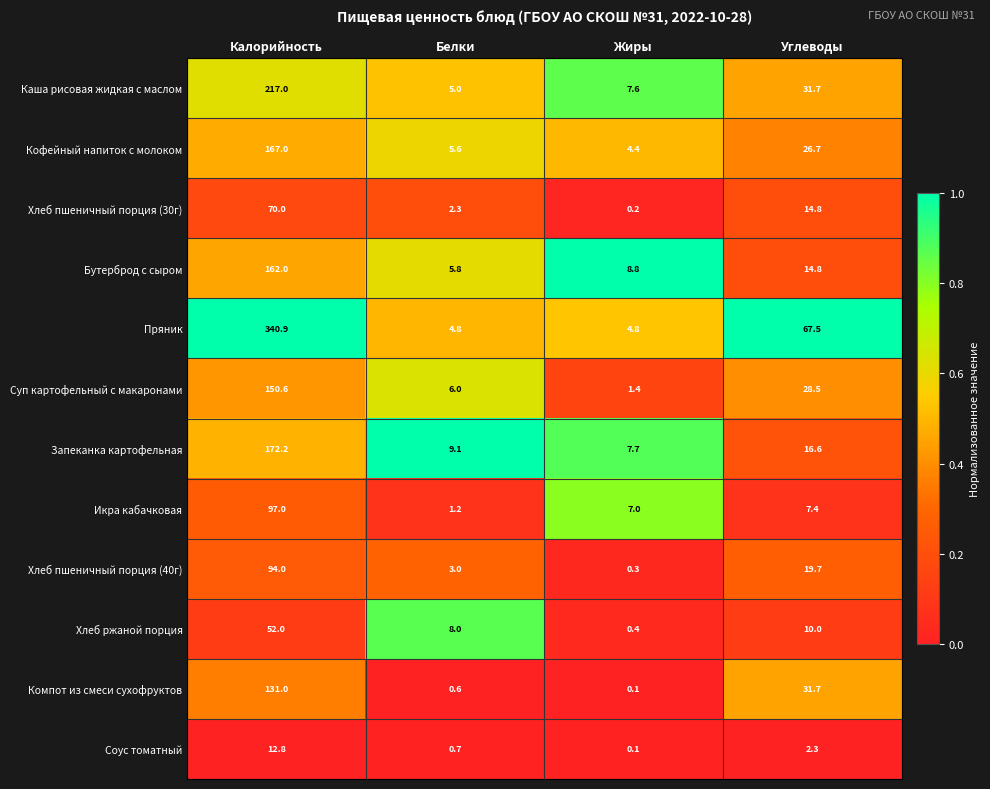

Which label corresponds to the largest value in the chart?

Калорийность